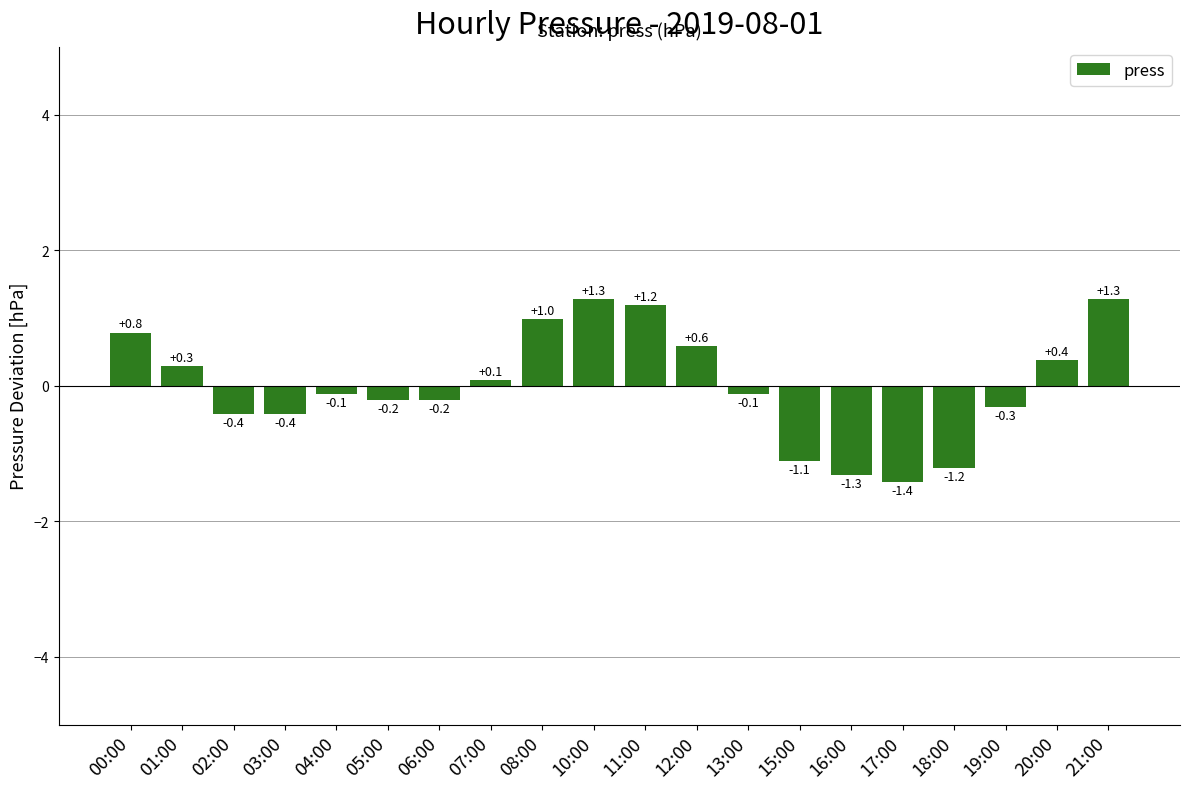

What is the difference between the maximum and minimum values?

2.7